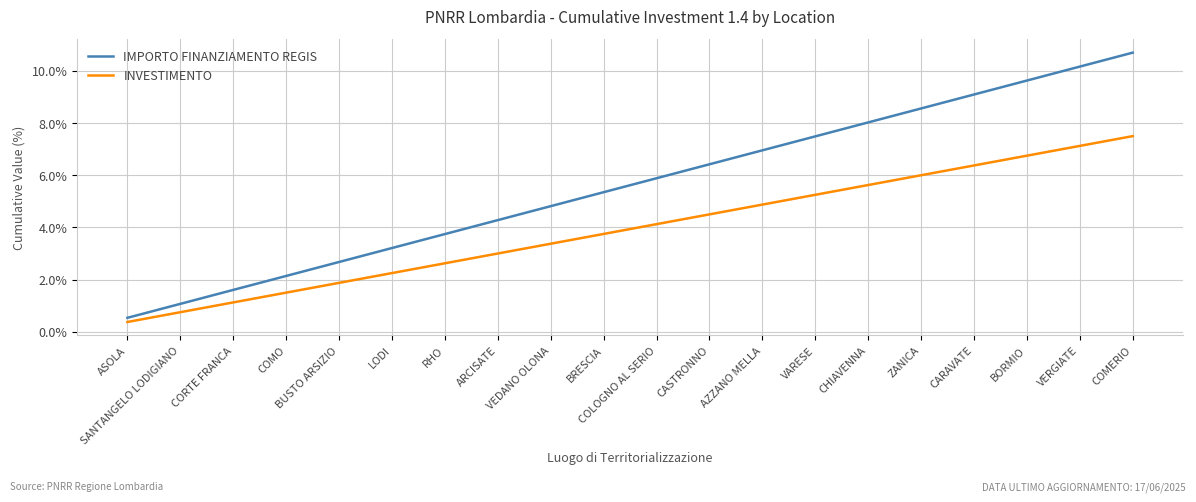

Where is INVESTIMENTO nearest to the value 3?

ARCISATE